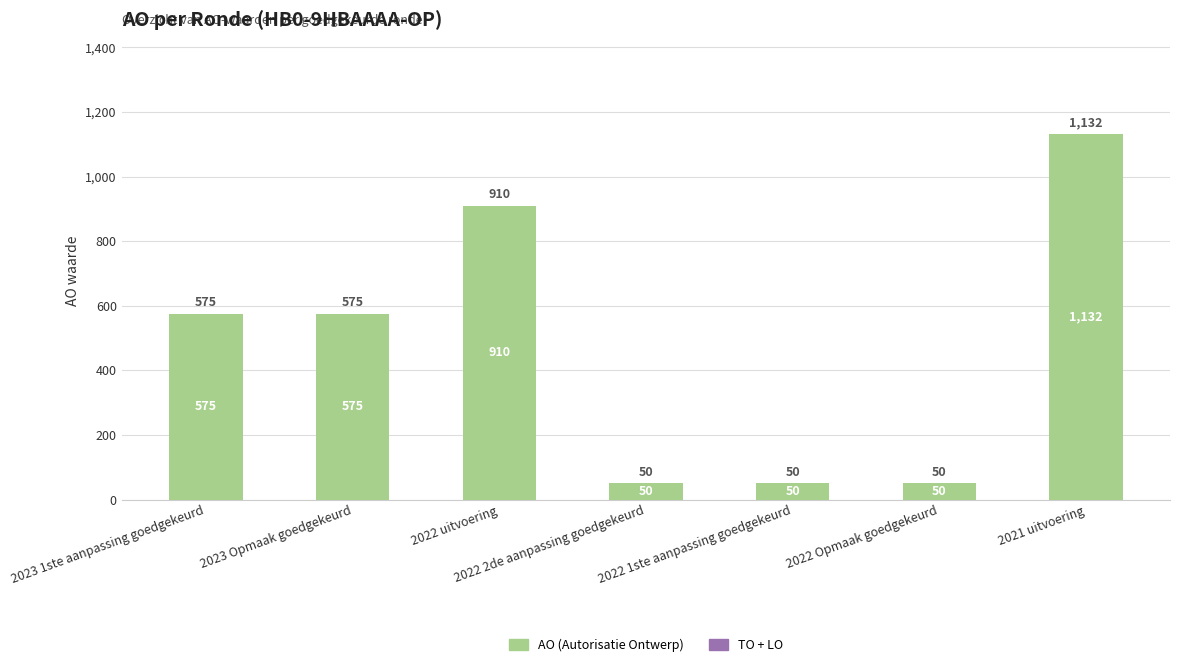

What position from the right is 2023 Opmaak goedgekeurd?

6